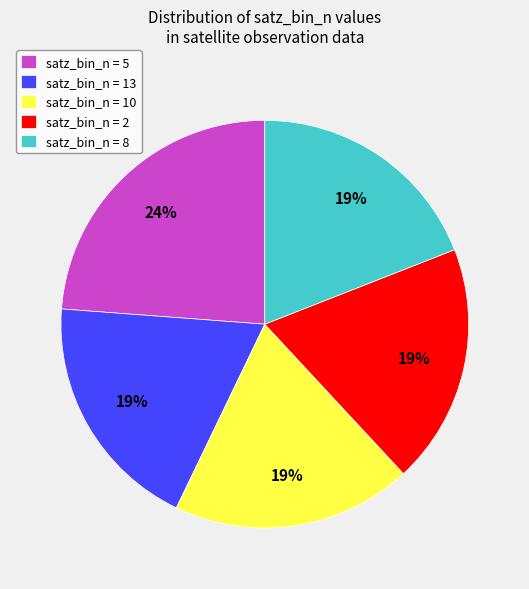

The satz_bin_n = 5 slice represents 15% of the pie. True or false?

False